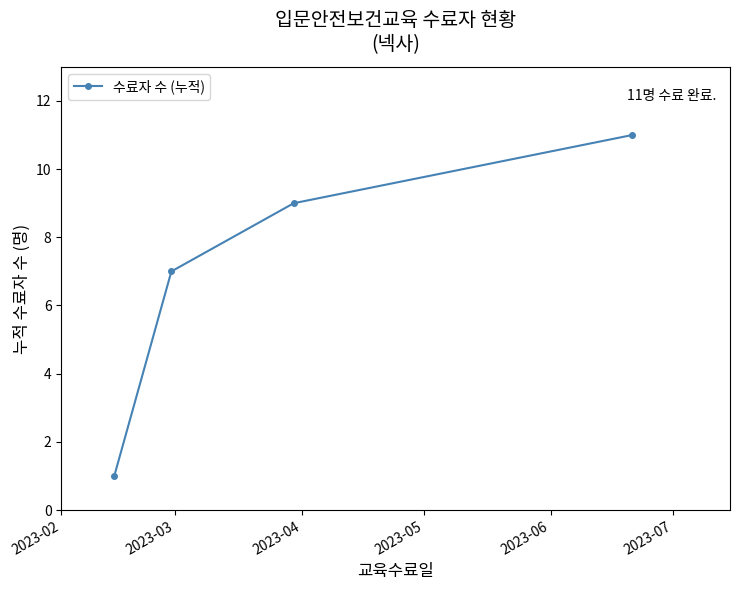

What is the value of the 2nd point from the left?

7